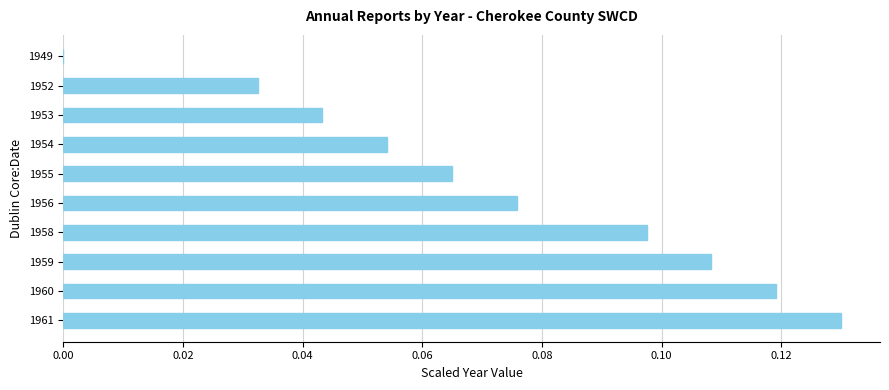

Between 1955 and 1954, which is larger?

1955